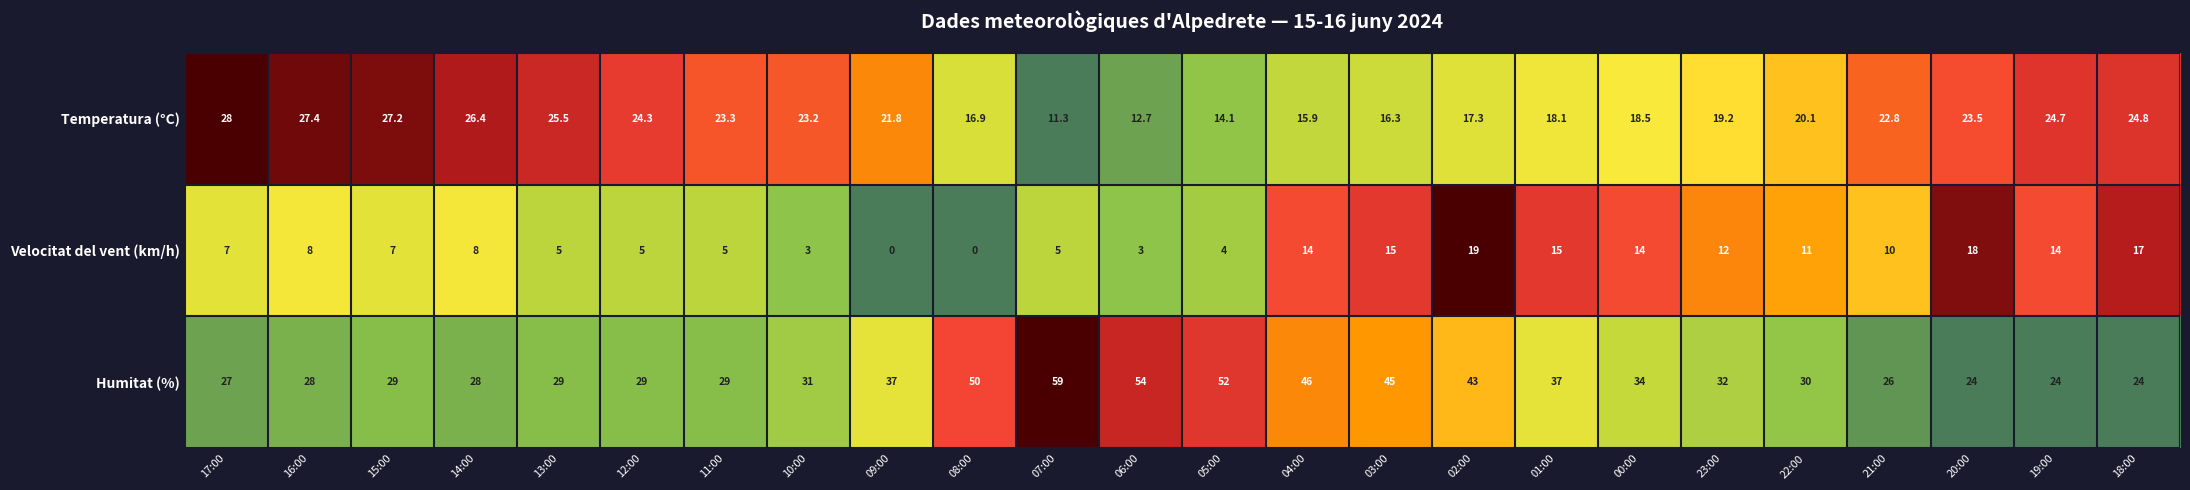

What value does the Temperatura (°C) series have at 03:00?

16.3